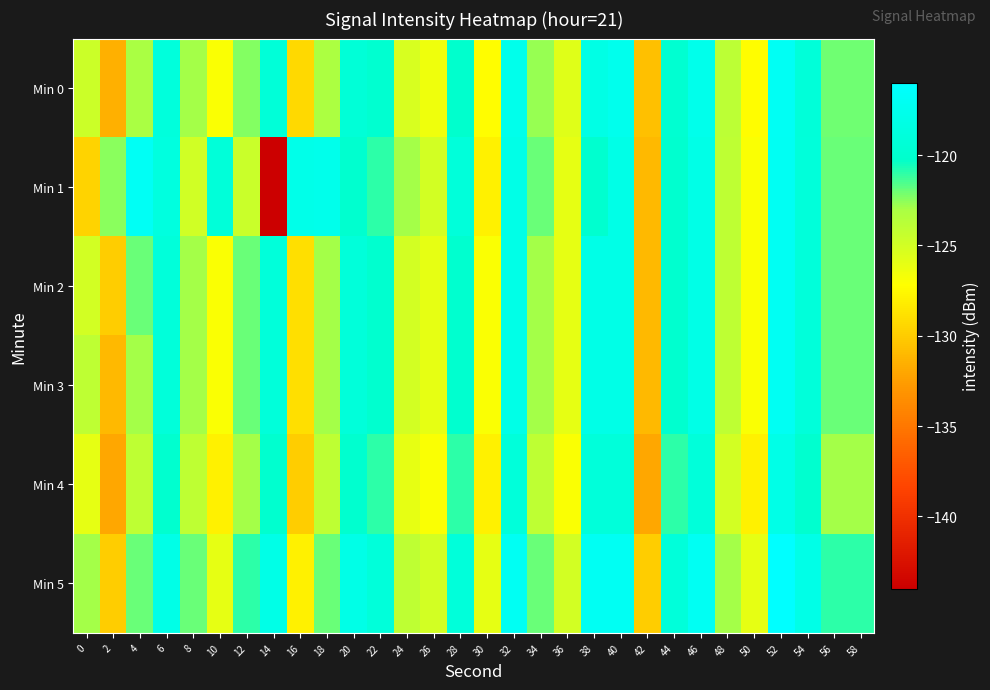

Between 52 and 2, which is larger?

52